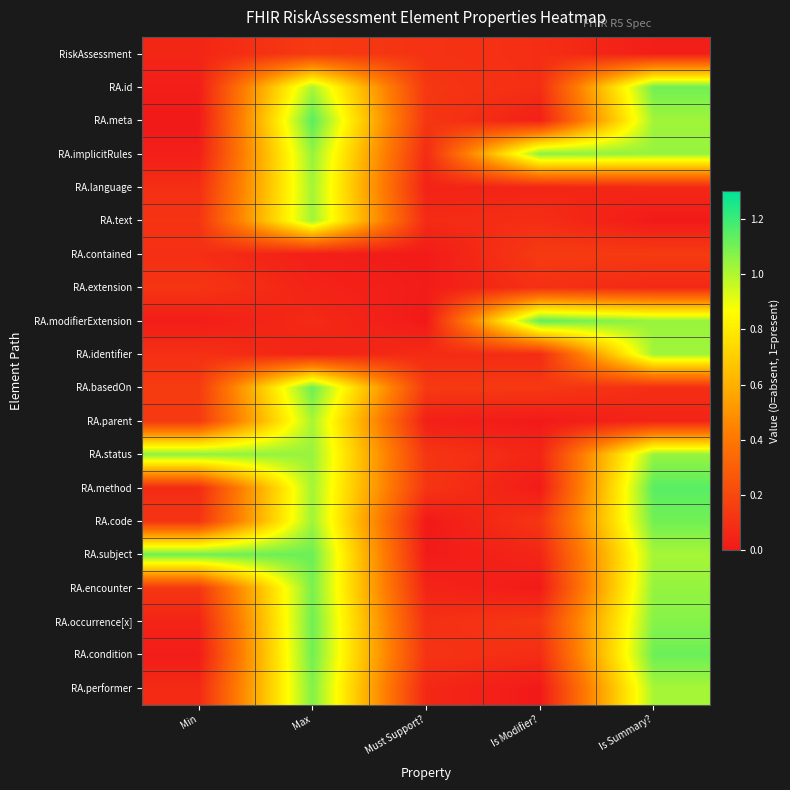

Which category has the highest value across all series?

Is Summary?